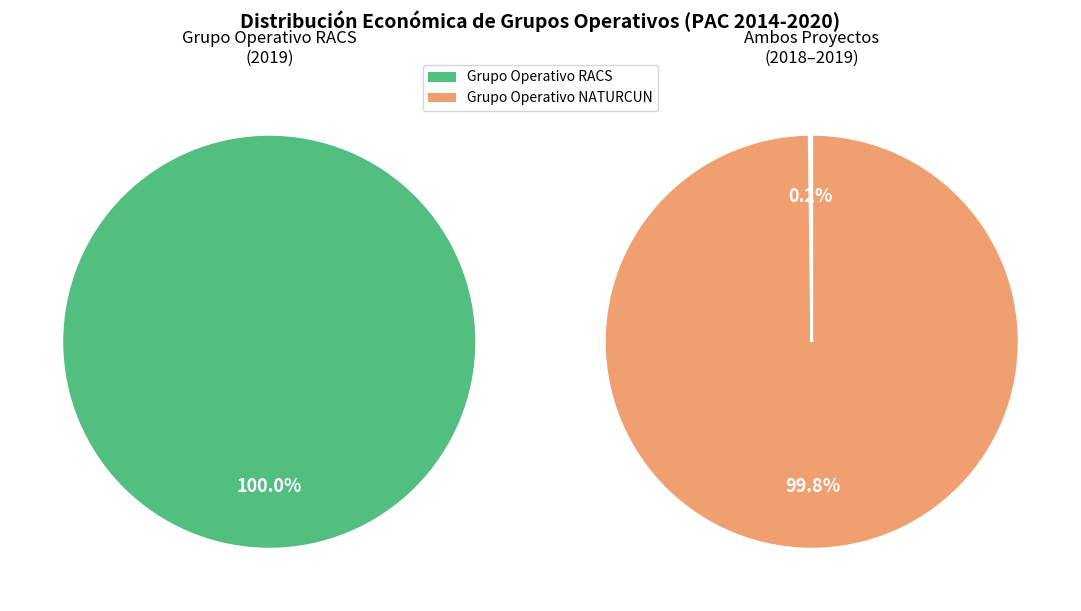

To the nearest percent, what is the difference between the Grupo Operativo RACS and Grupo Operativo NATURCUN slice percentages?

100%